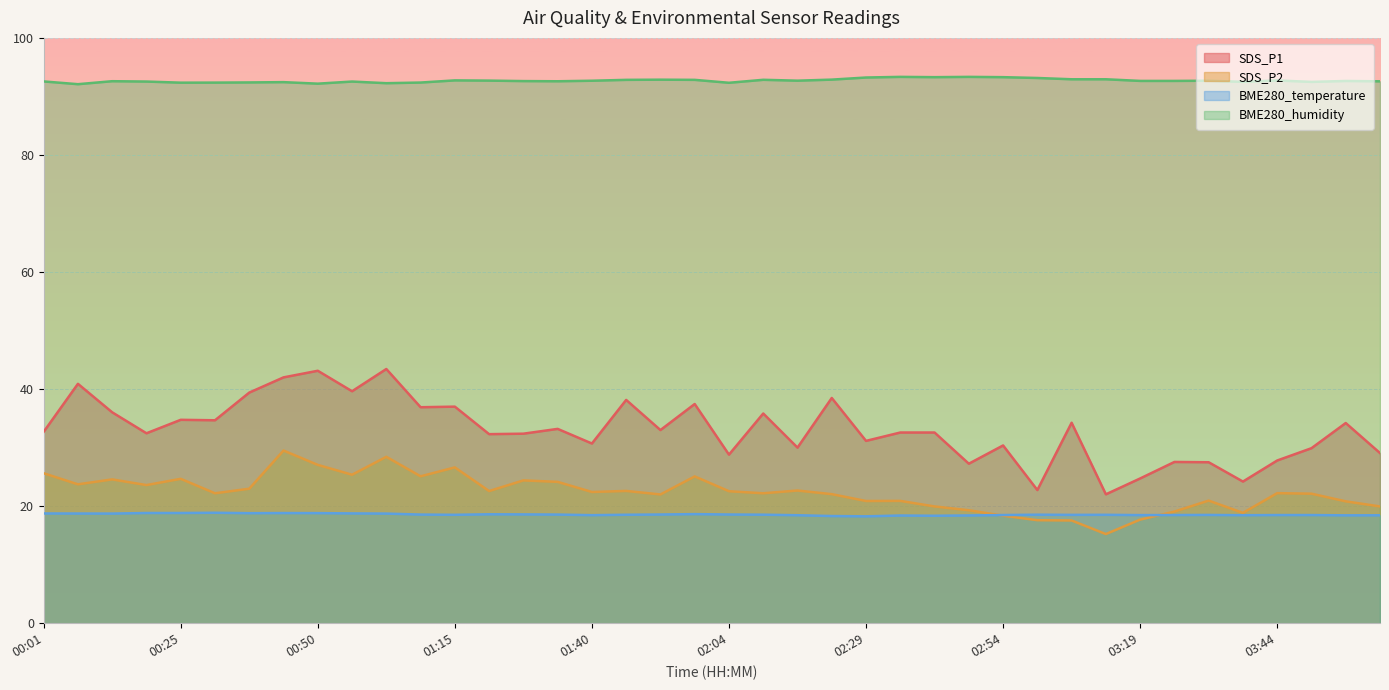

Read the BME280_temperature value at 00:19.

18.8